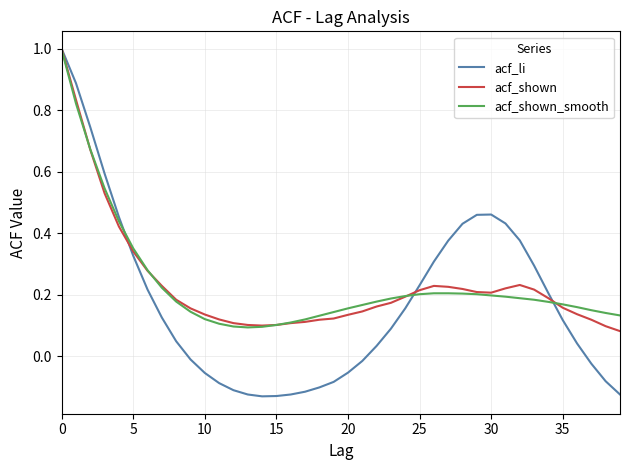

Count the number of data series in this chart.

3